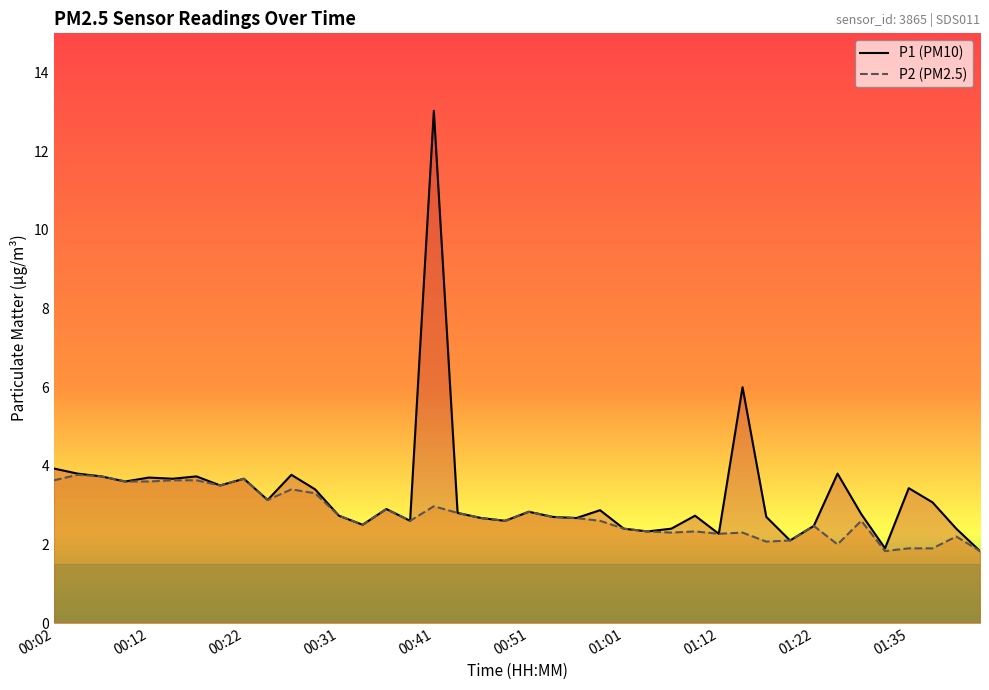

At which label does P2 first exceed 2?

00:02